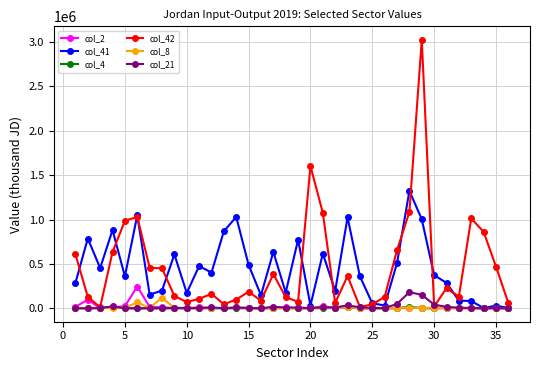

Does the chart have visible grid lines?

Yes